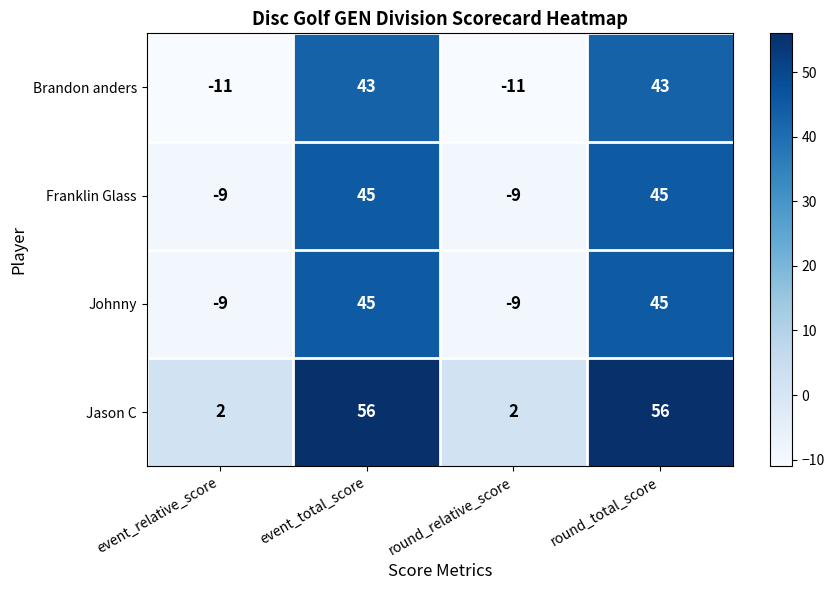

How many Franklin Glass values are between -9 and 45?

4